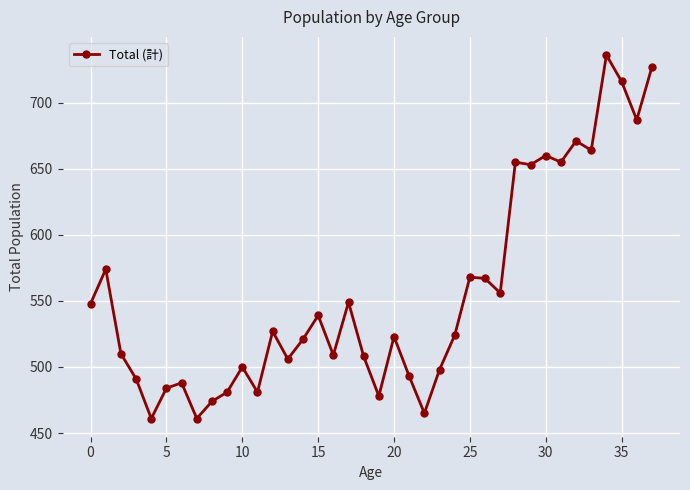

What is the average value?

555